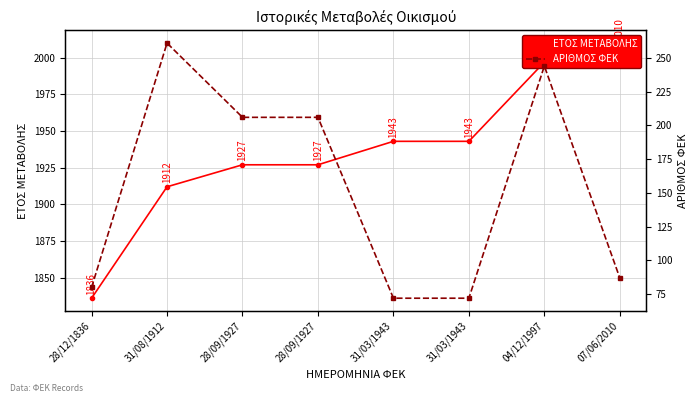

Does the chart display data point markers on the line(s)?

Yes